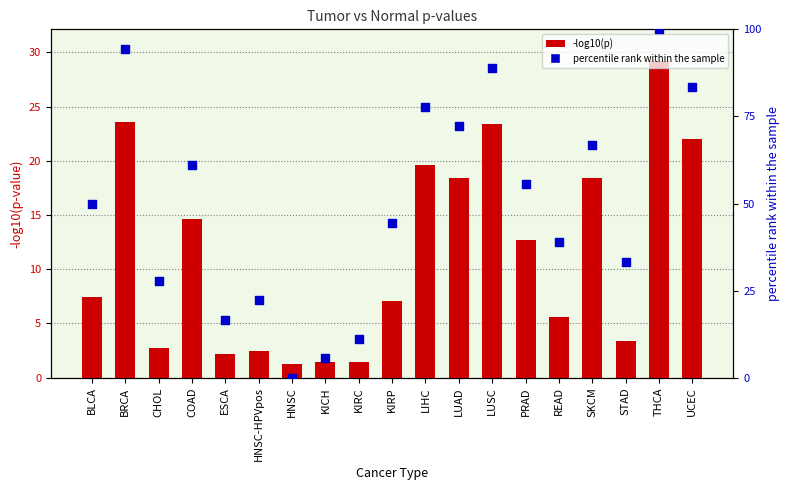

Which series contains the highest Y value?

percentile rank within the sample